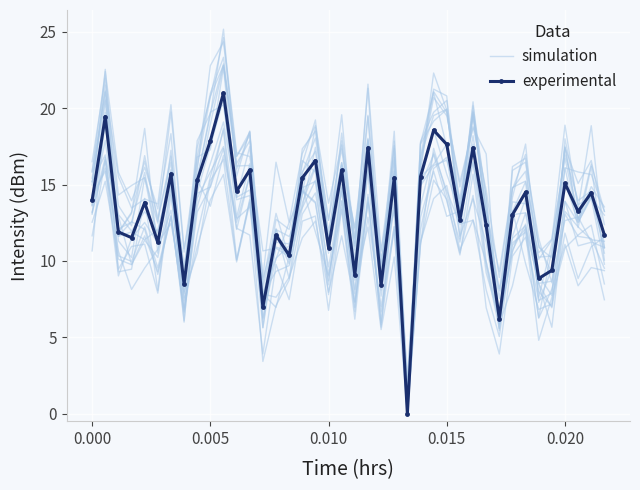

True or false: experimental has more than 2 interior local peaks.

True